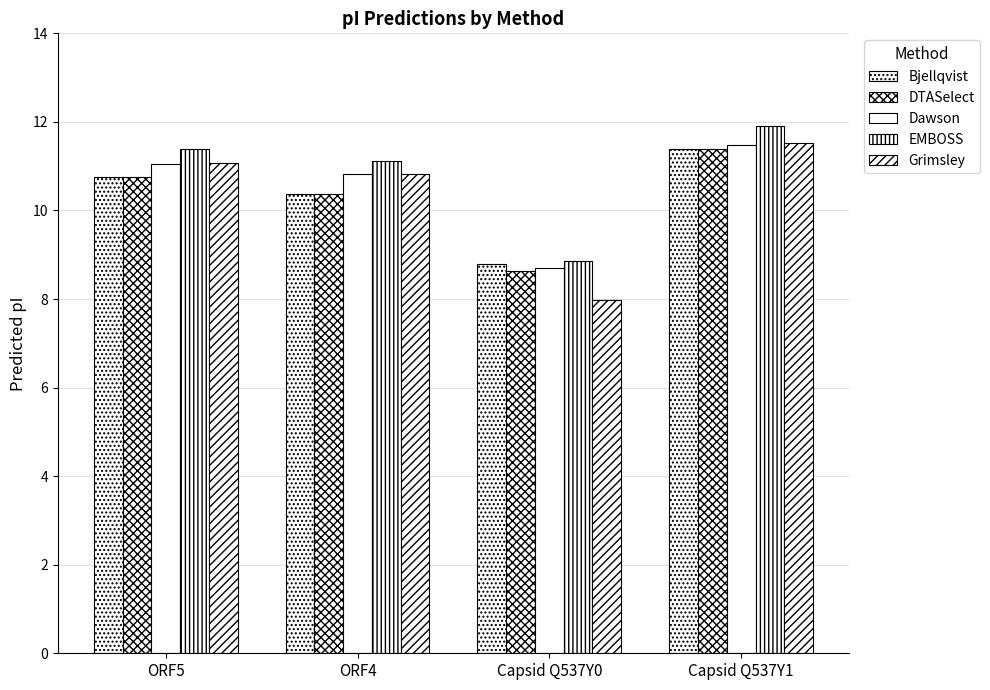

Where is EMBOSS nearest to the value 10?

ORF4